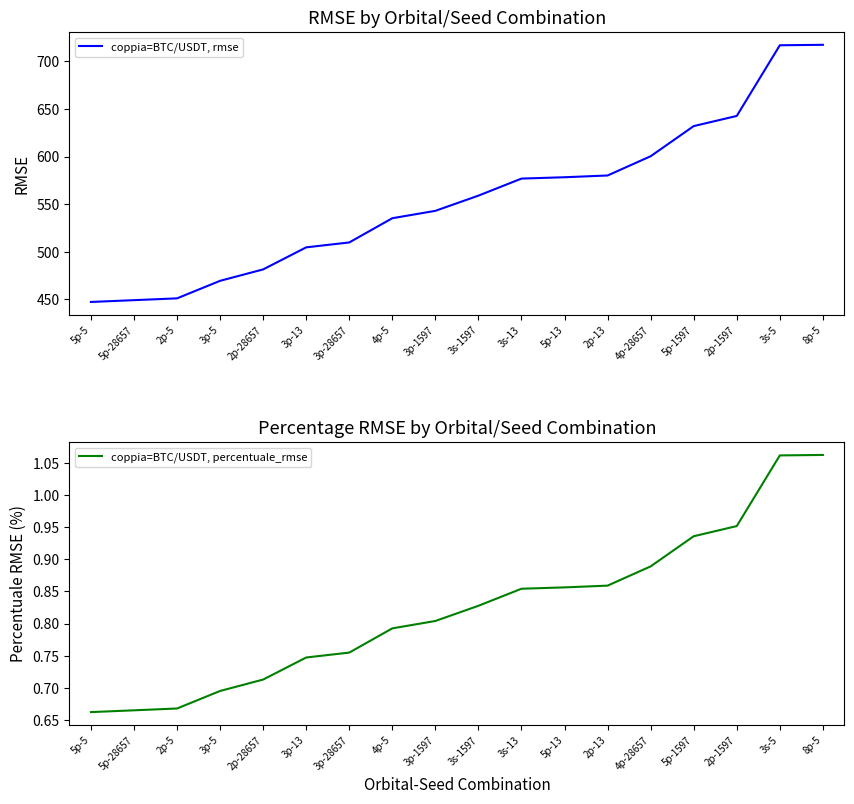

What is the label of the 13th point from the left?

2p-13